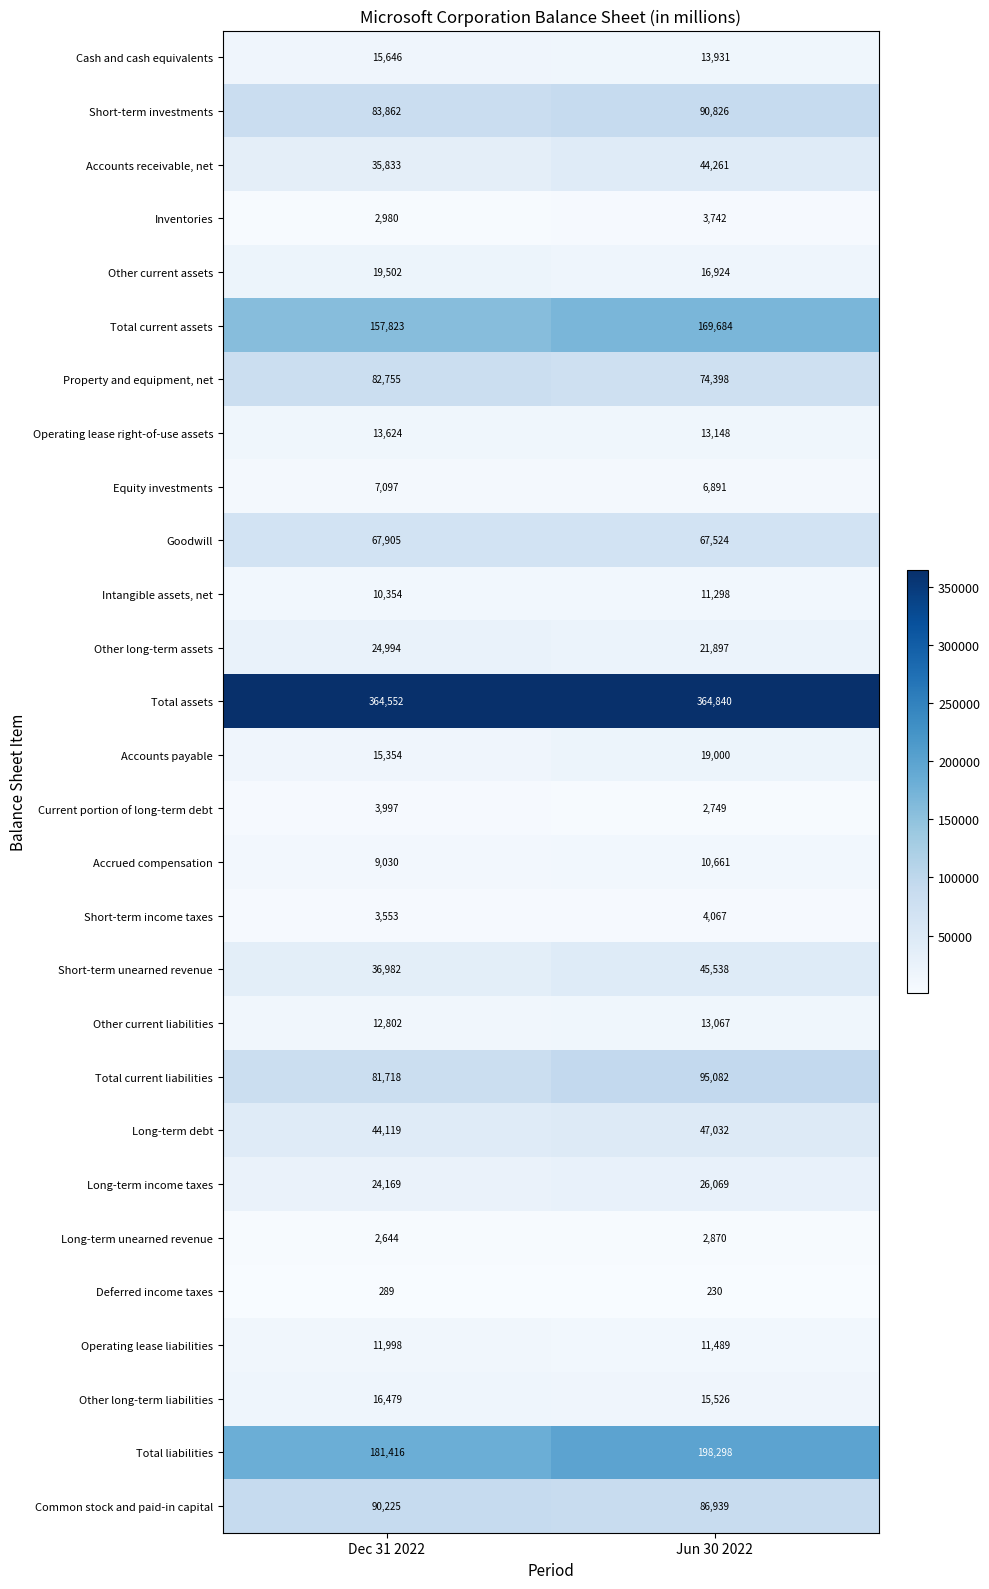

At which category is the sum across all series the highest?

Jun 30 2022